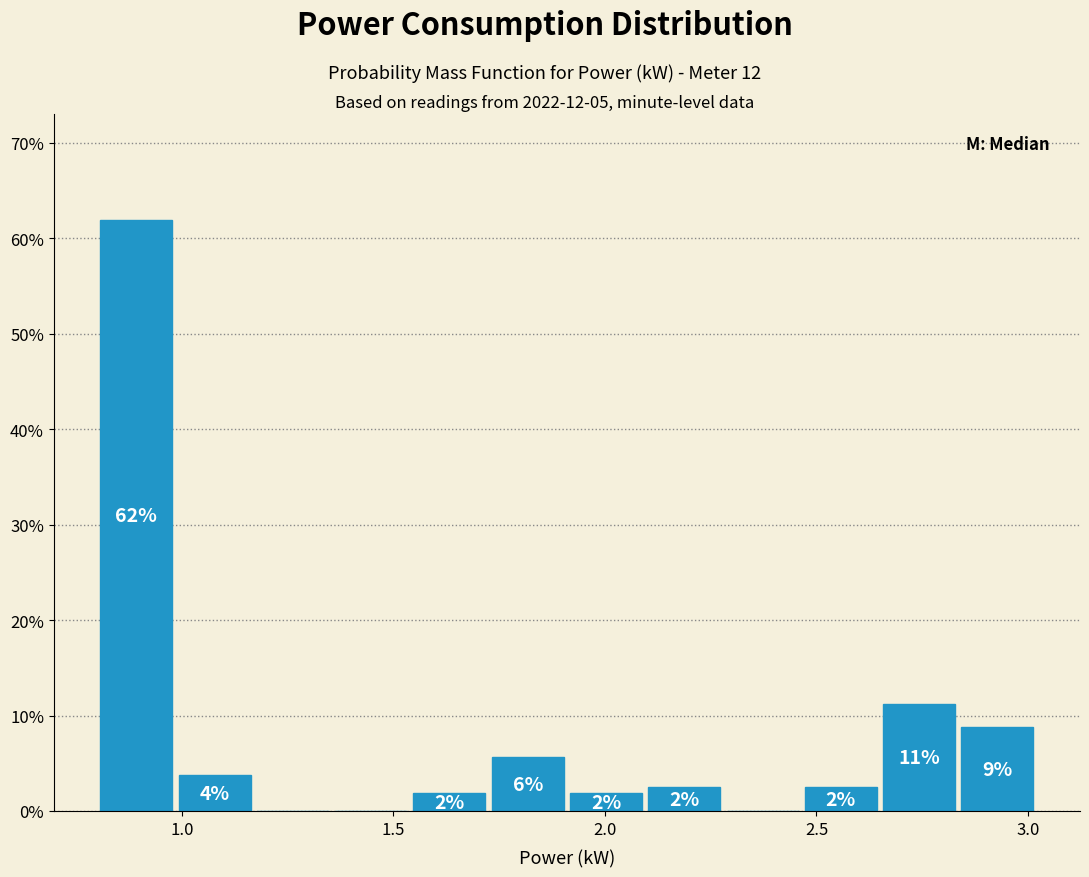

Read against the x-axis, roughly where is the centre of the tallest bar?

0.90